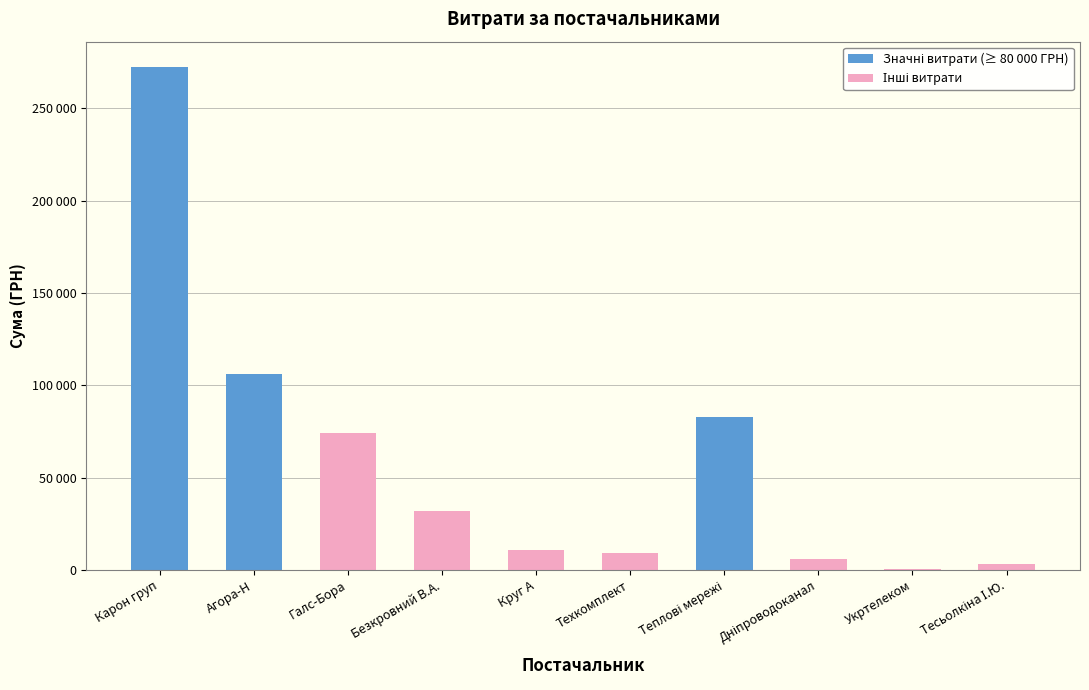

True or false: the data shows 355.0 at Укртелеком.

True